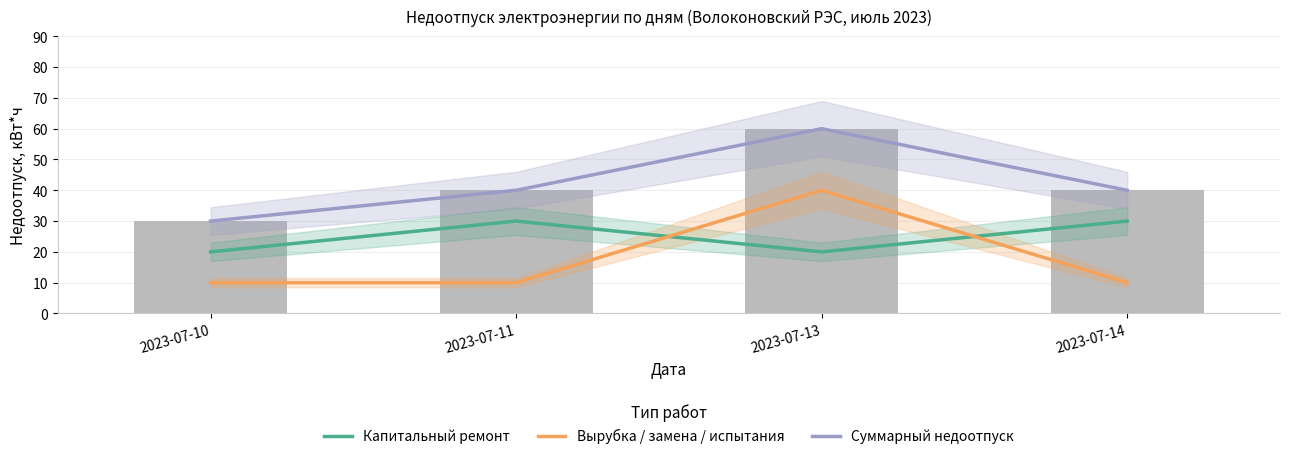

Count the number of data series in this chart.

3